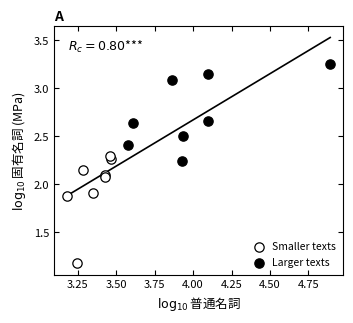

Which series contains the lowest Y value?

Smaller texts